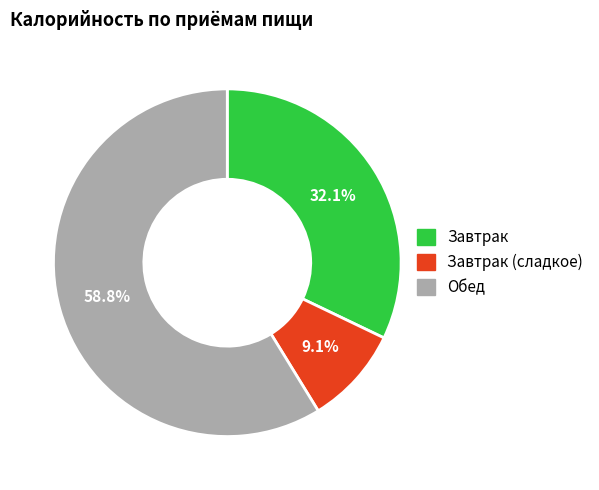

Does any single category account for the majority?

Yes